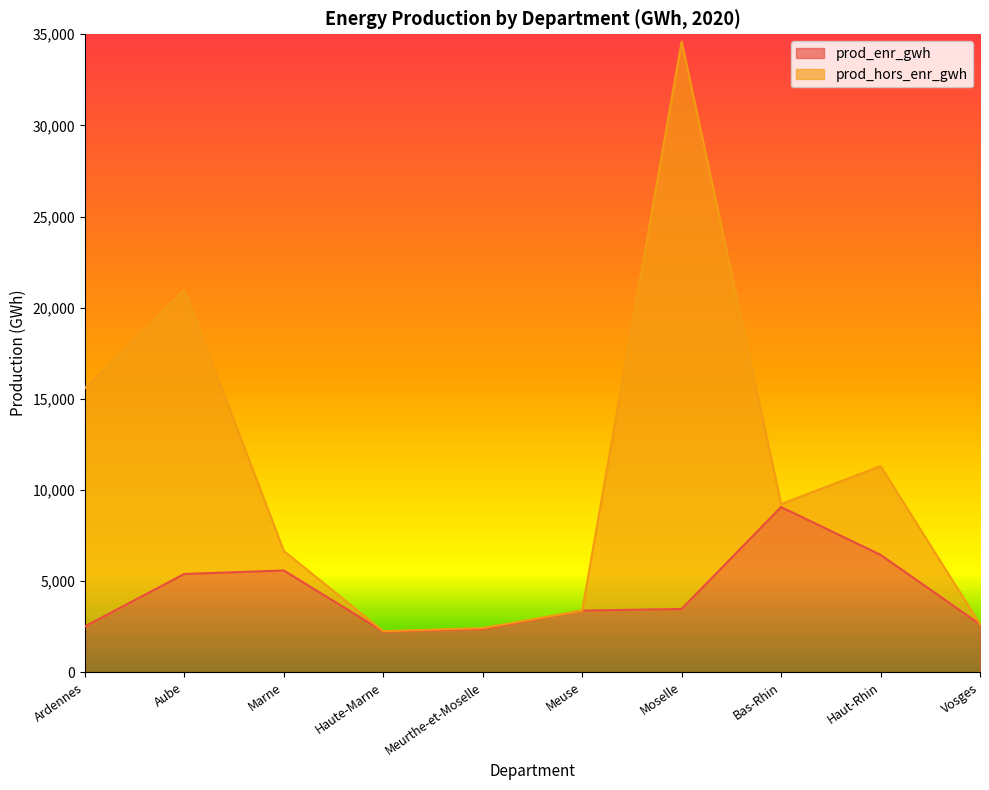

What is the value of the 10th point from the left?

2625.6